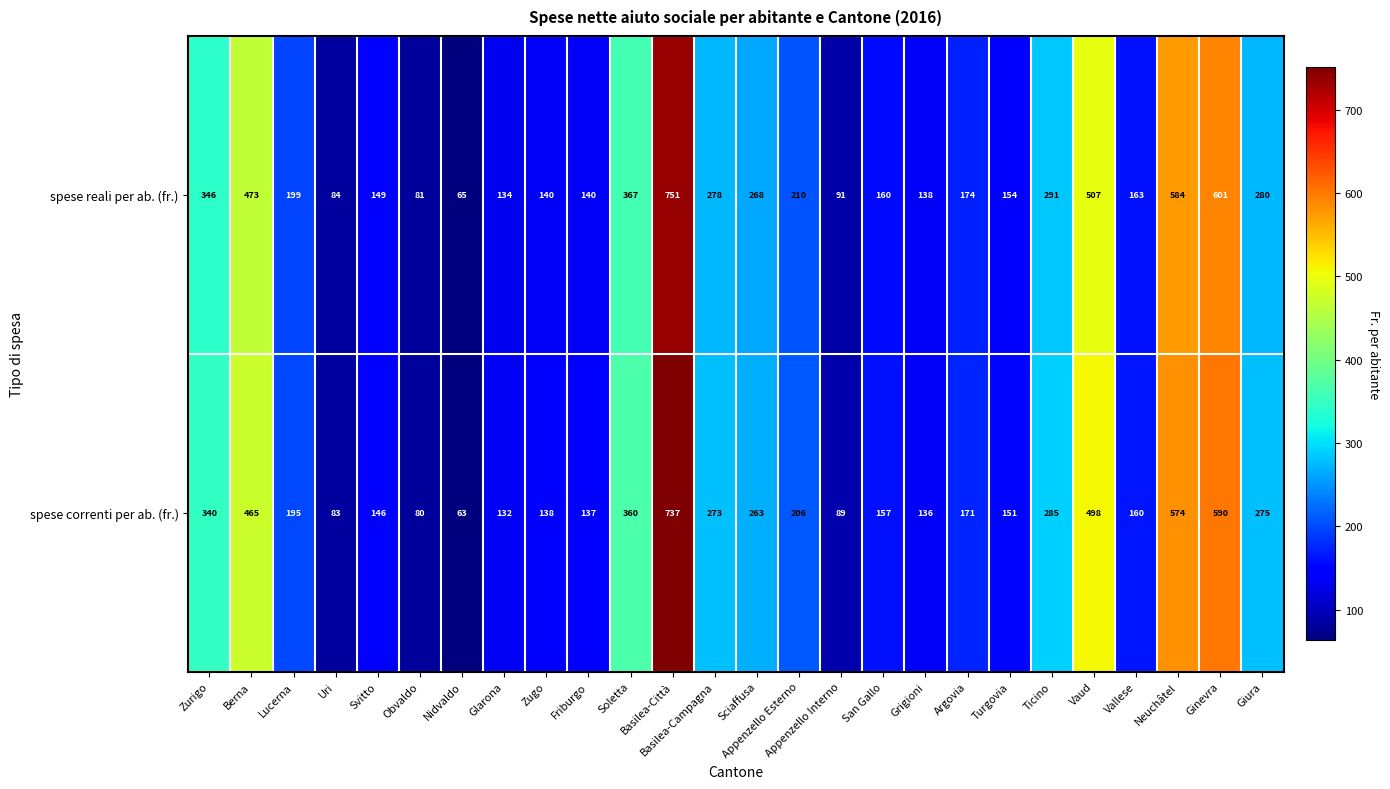

What value does the spese reali per ab. (fr.) series have at Soletta, to the nearest 50?

350